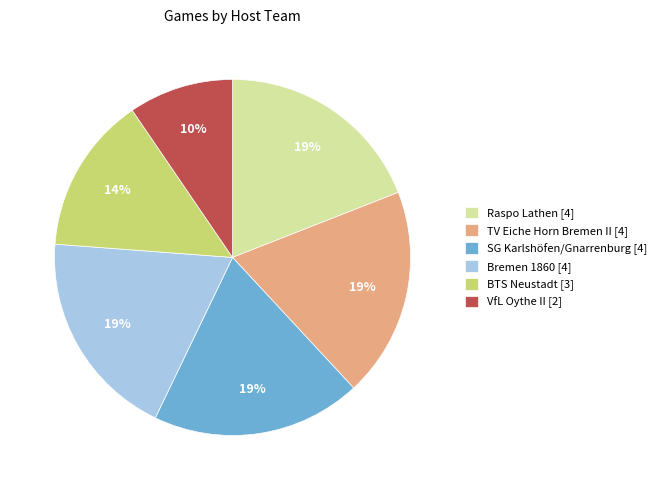

Does SG Karlshöfen/Gnarrenburg represent more than half of the total?

No